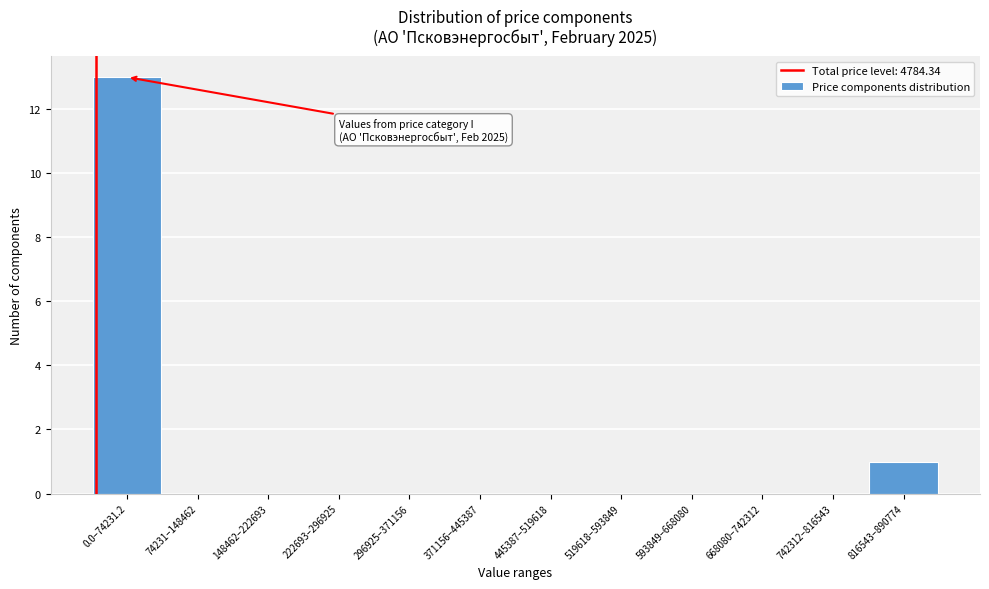

Reading right to left, list all the values displayed in this chart.

816543–890774=1	742312–816543=0	668080–742312=0	593849–668080=0	519618–593849=0	445387–519618=0	371156–445387=0	296925–371156=0	222693–296925=0	148462–222693=0	74231–148462=0	0.0–74231.2=13